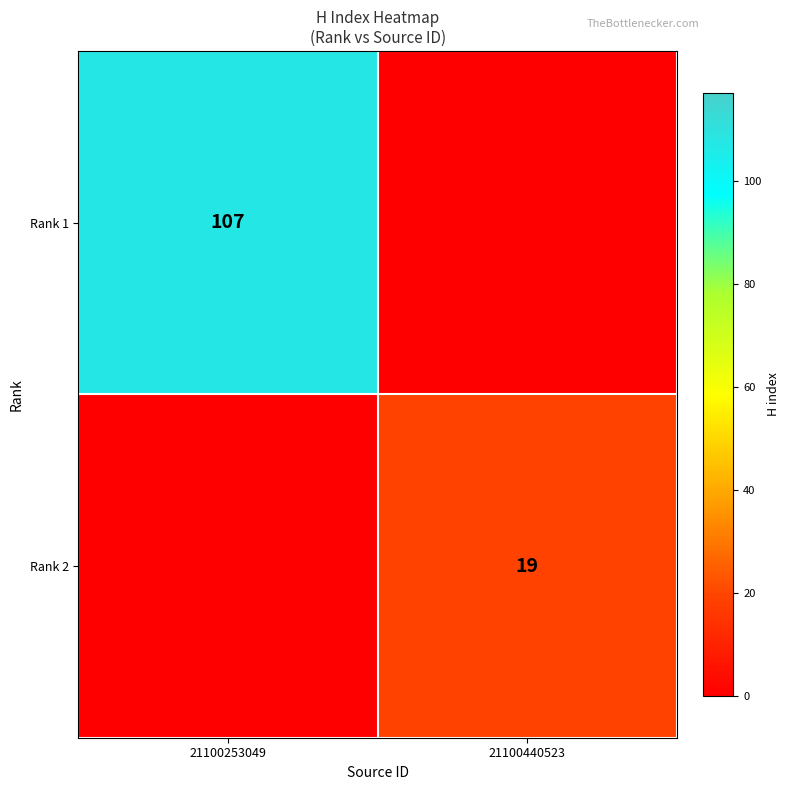

The value of Rank 1 at 21100253049 is 107. True or false?

True